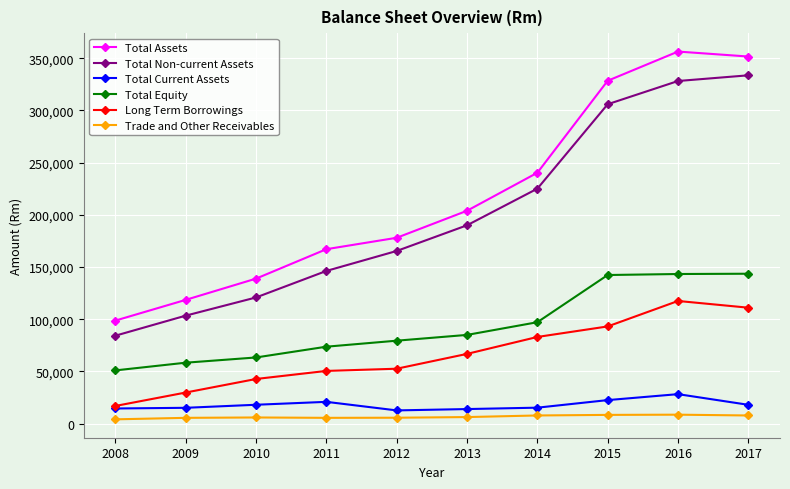

True or false: Trade and Other Receivables and Total Assets intersect in this chart.

False